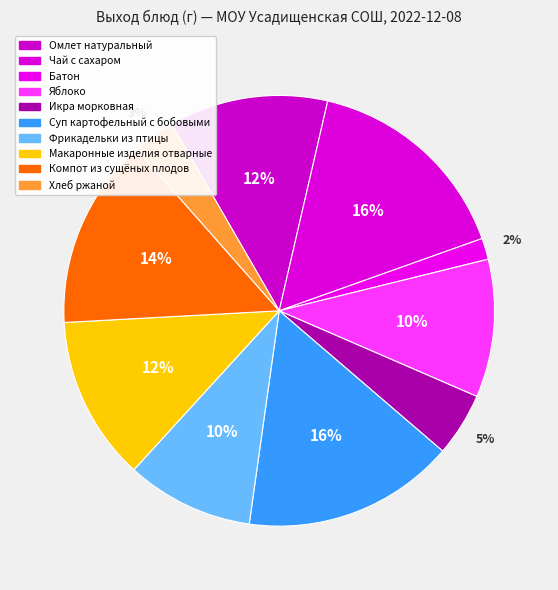

Is there any slice that represents more than half of the pie?

No